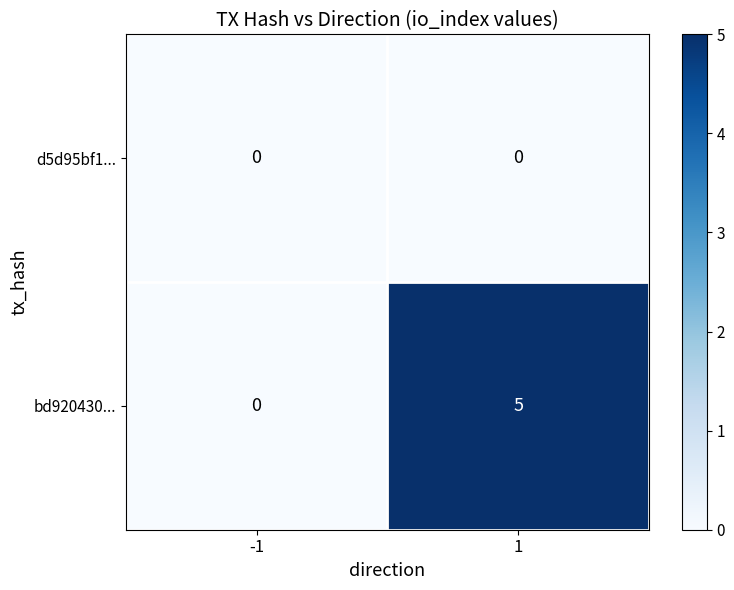

What is the maximum value shown in the chart?

5